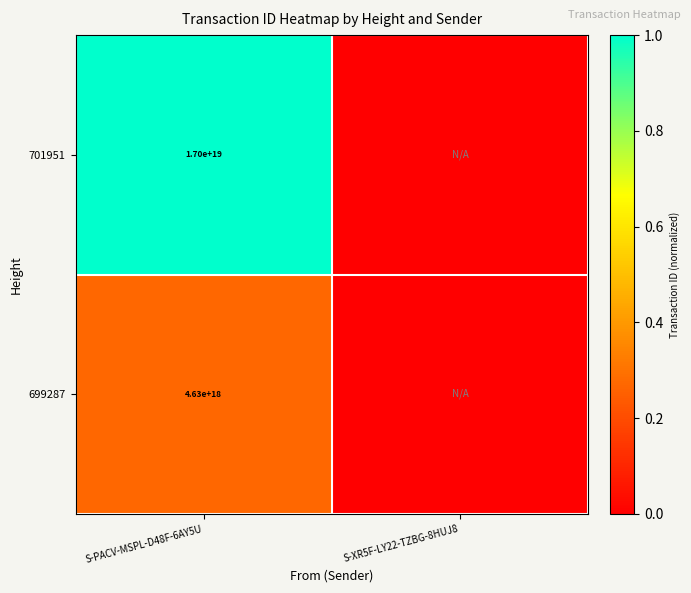

The value of 701951 at S-PACV-MSPL-D48F-6AY5U is 23063485098976686080. True or false?

False